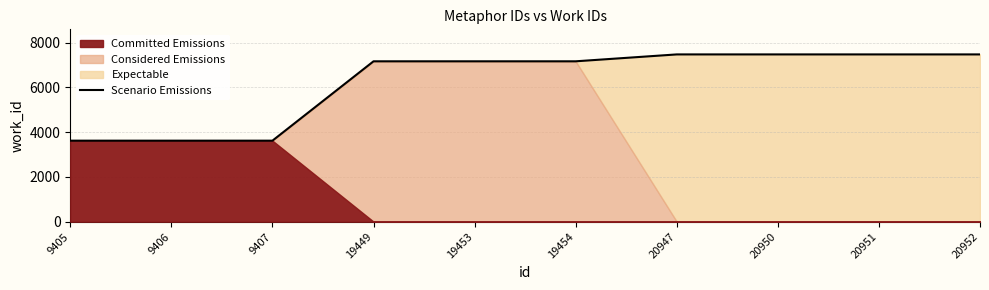

True or false: there are more than 0 points higher than both neighbors.

False